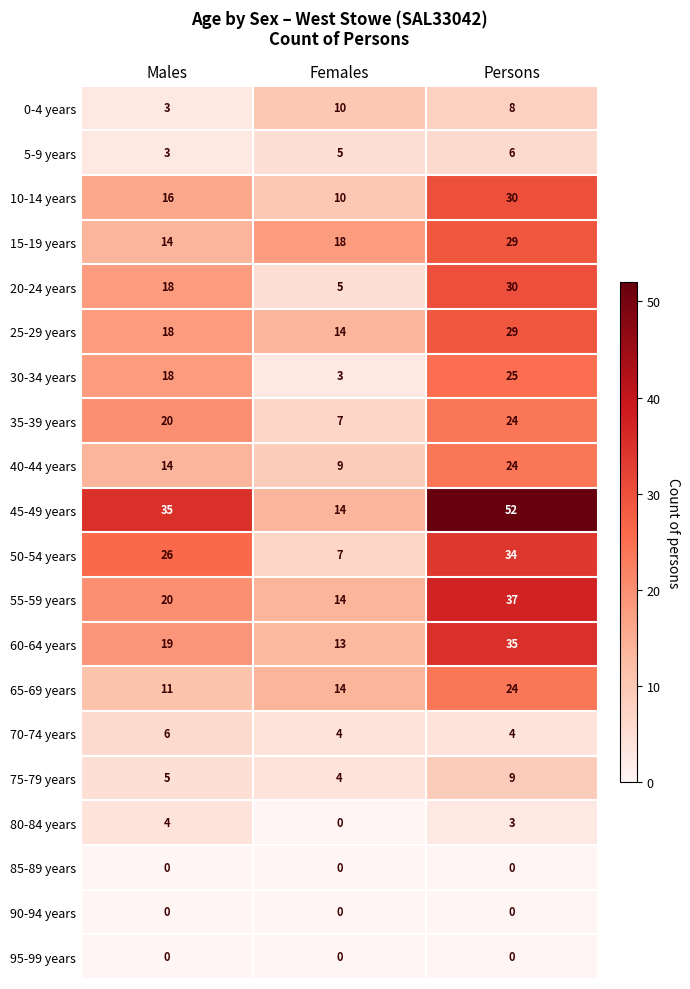

What is the difference between the 40-44 years values at Persons and Females?

15